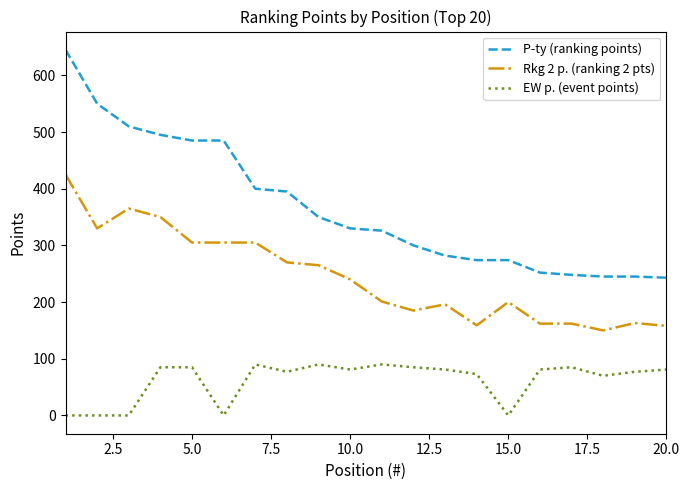

What is the difference between the maximum and minimum values in the EW p. (event points) series?

90